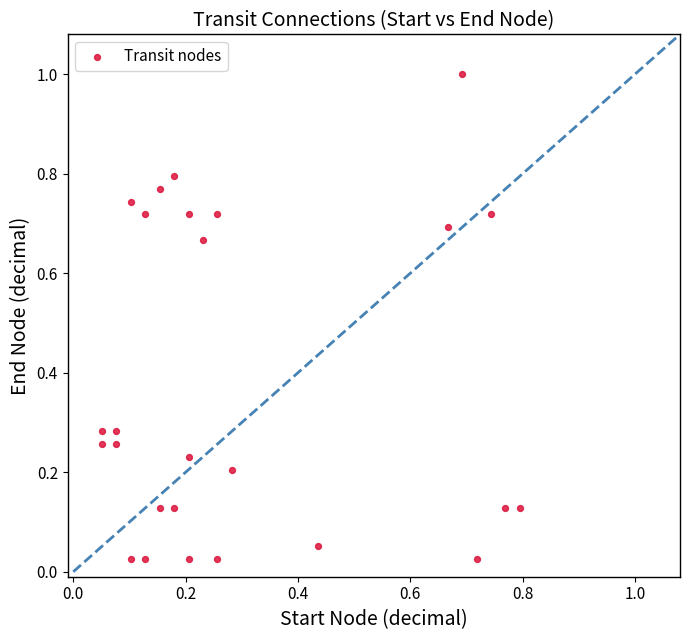

What is the range of Y values (max minus min)?

1.0